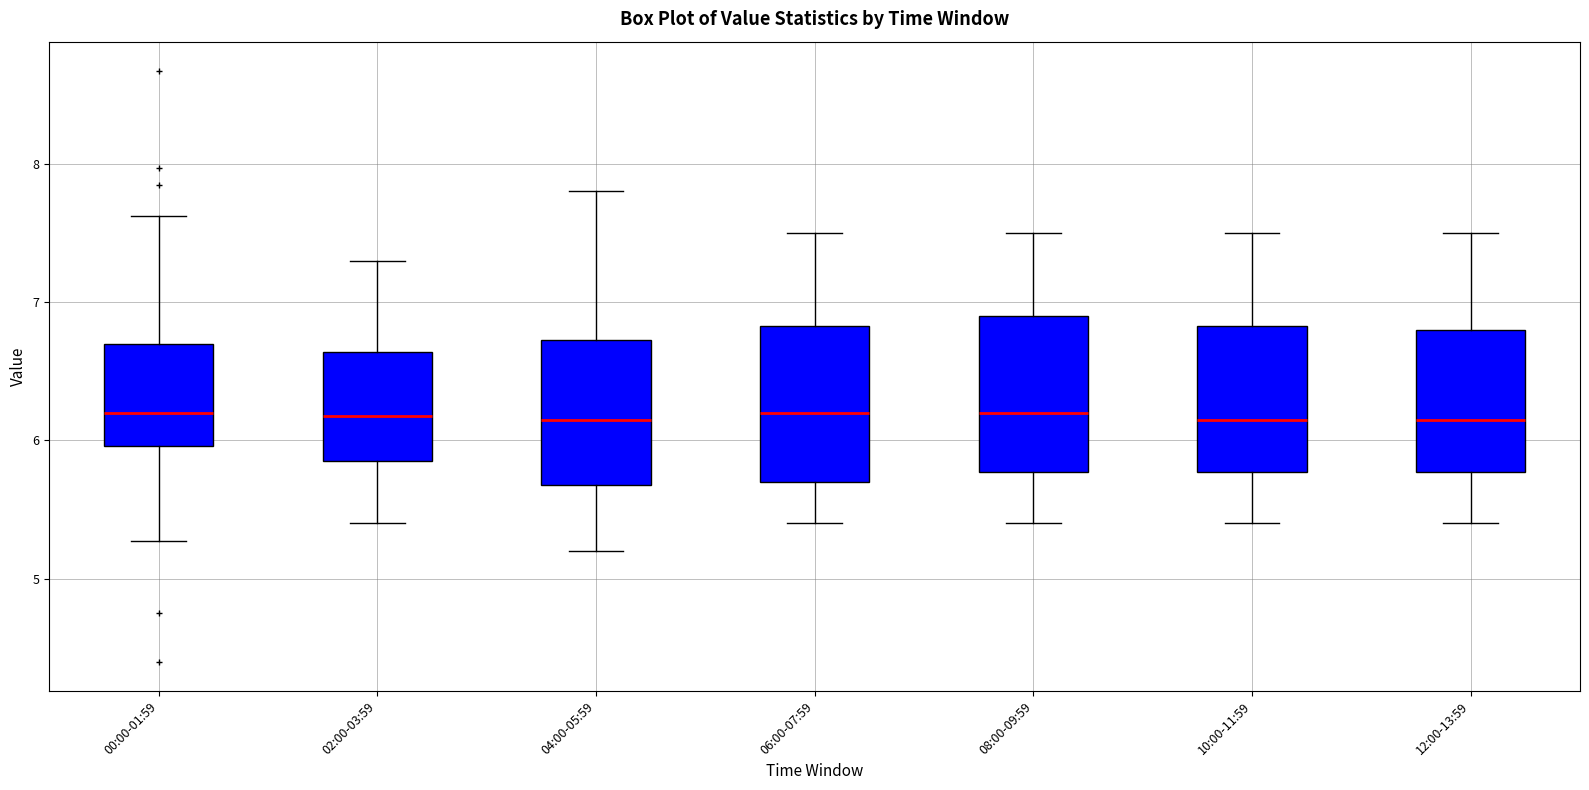

Reading left to right, transcribe this box plot: for each box, give where its median line is, the range the box spans, and where its two whiskers end, as read against the y-axis. The values are not printed on the chart, so give them approximately, as read against the axis.

00:00-01:59: median 6.2, box 6.0 to 6.7, whiskers 5.3 to 7.6
02:00-03:59: median 6.2, box 5.9 to 6.6, whiskers 5.4 to 7.3
04:00-05:59: median 6.2, box 5.7 to 6.7, whiskers 5.2 to 7.8
06:00-07:59: median 6.2, box 5.7 to 6.8, whiskers 5.4 to 7.5
08:00-09:59: median 6.2, box 5.8 to 6.9, whiskers 5.4 to 7.5
10:00-11:59: median 6.2, box 5.8 to 6.8, whiskers 5.4 to 7.5
12:00-13:59: median 6.2, box 5.8 to 6.8, whiskers 5.4 to 7.5